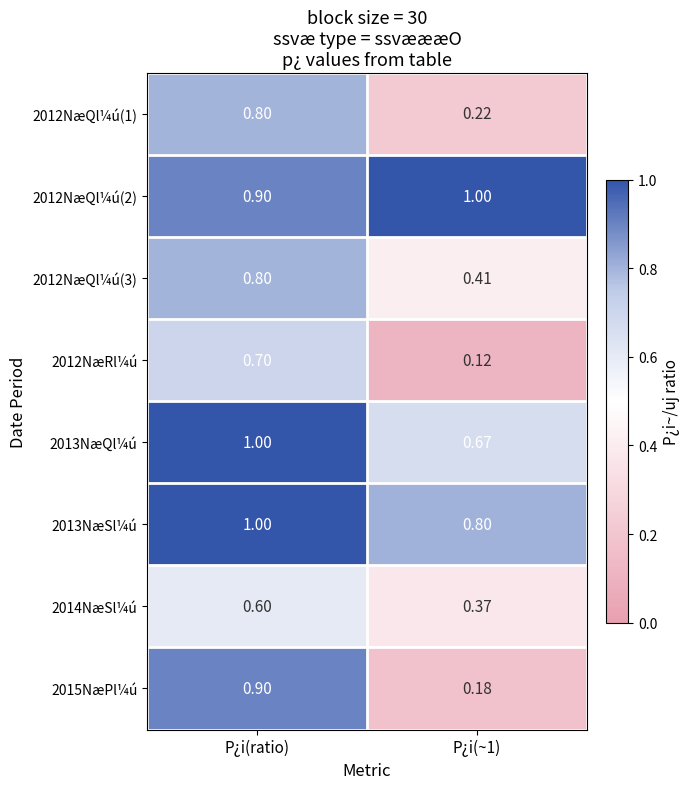

At which category is the sum across all series the highest?

P¿i(ratio)